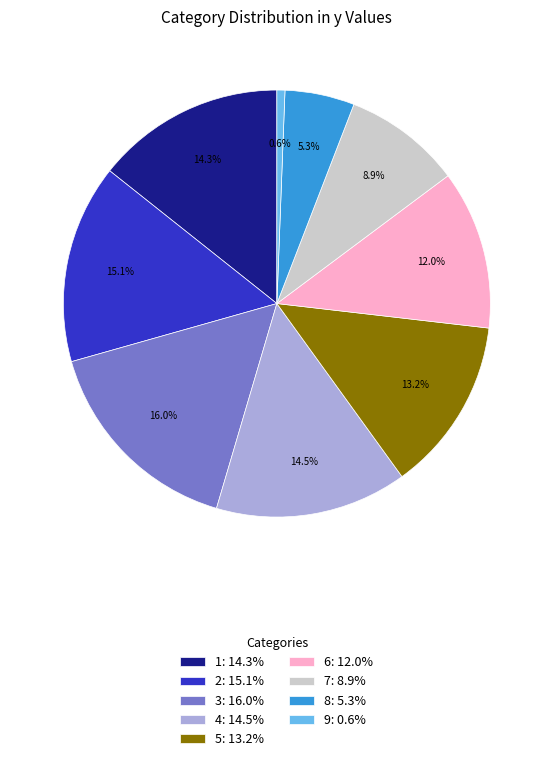

Between 1: 14.3% and 5: 13.2%, which is larger?

1: 14.3%